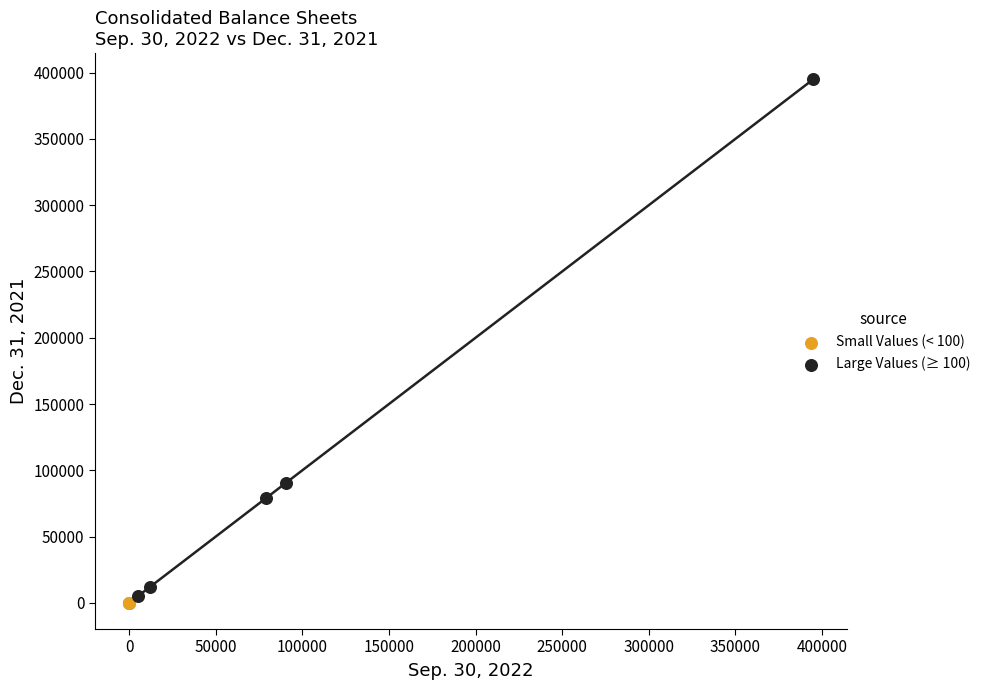

Which series reaches the minimum Y coordinate?

Small Values (< 100)